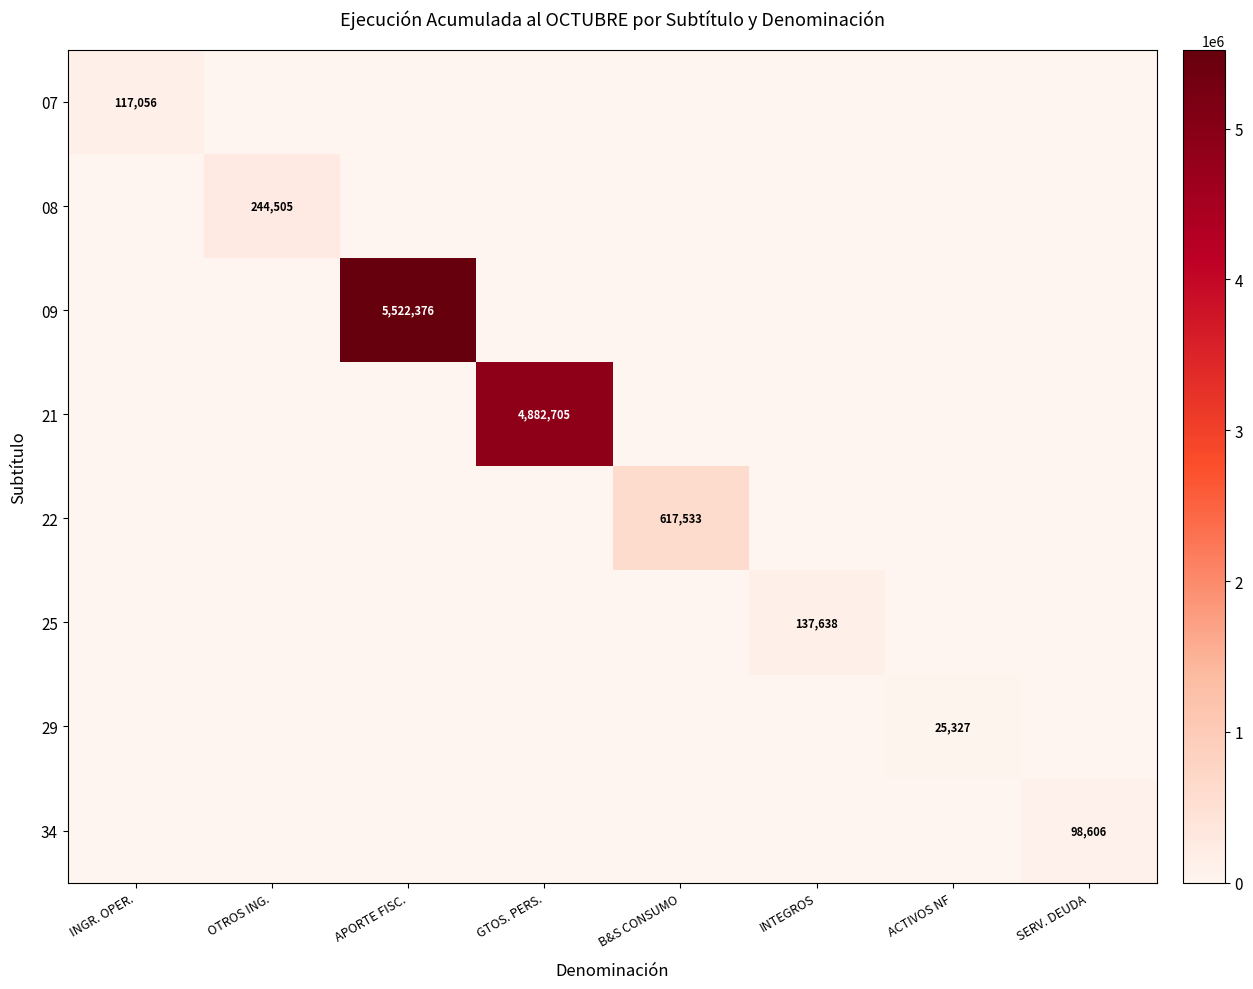

Which category has the lowest value in the 34 series?

INGR. OPER.